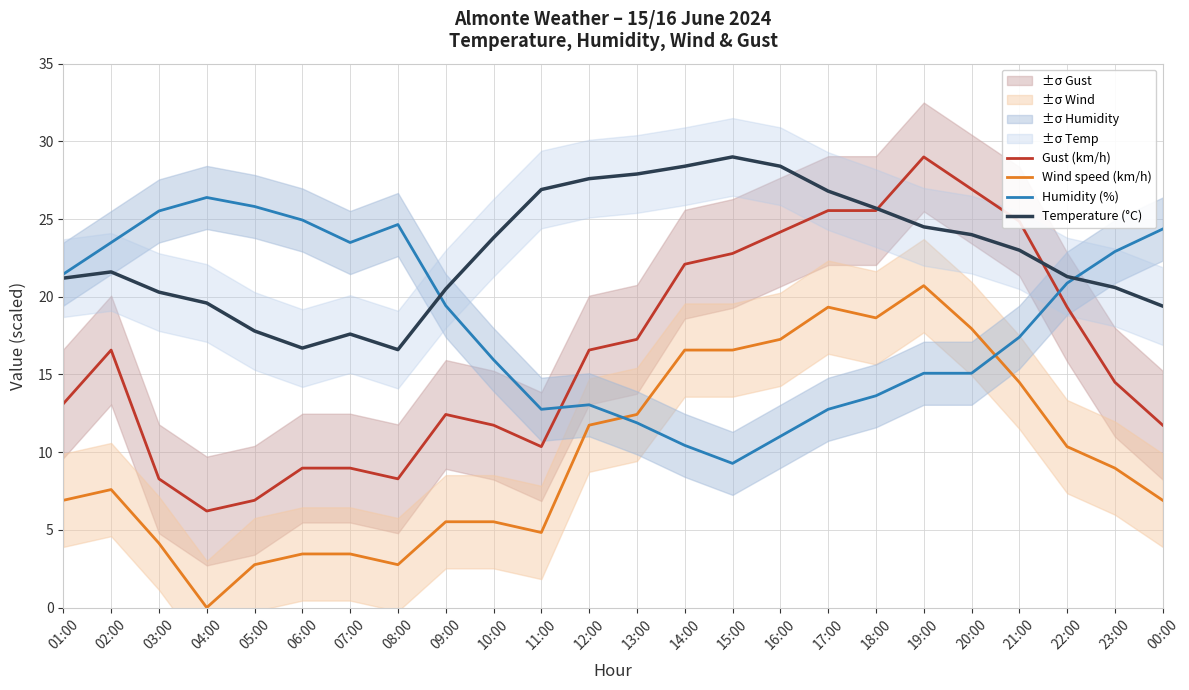

How many interior local valleys does the Gust (km/h) series have?

3